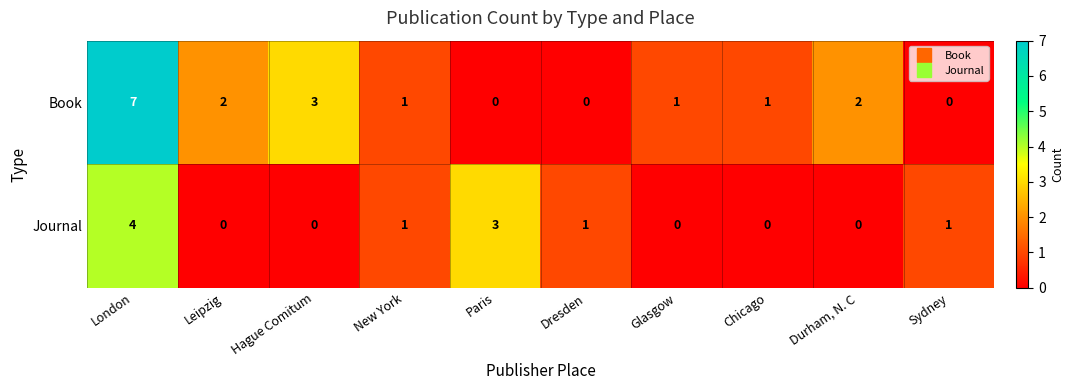

Rank the series at Chicago from highest to lowest value.

Book, Journal